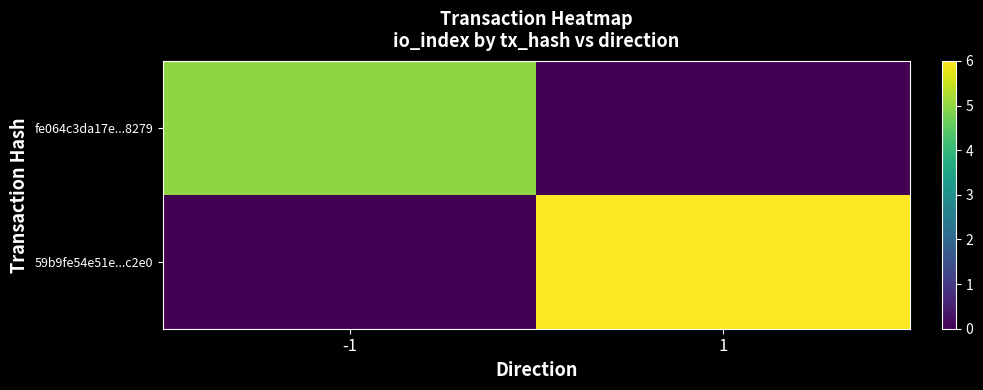

Reading left to right, transcribe all the data shown in this chart.

fe064c3da17e...8279: -1=5	1=0
59b9fe54e51e...c2e0: -1=0	1=6